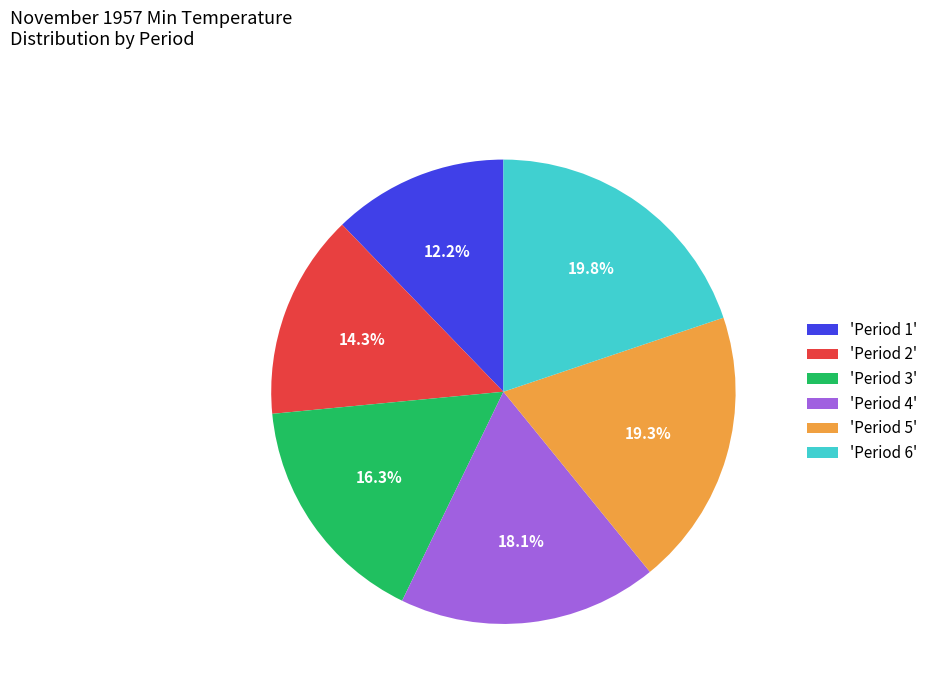

Is there a majority slice in this chart?

No